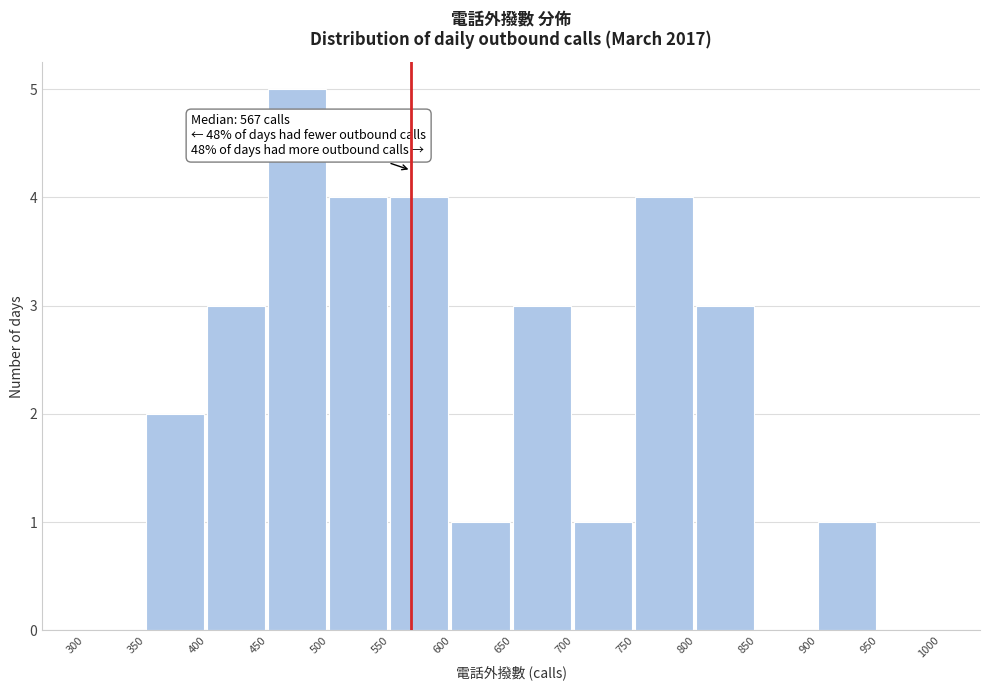

Which range on the x-axis has the tallest bar?

450 to 500